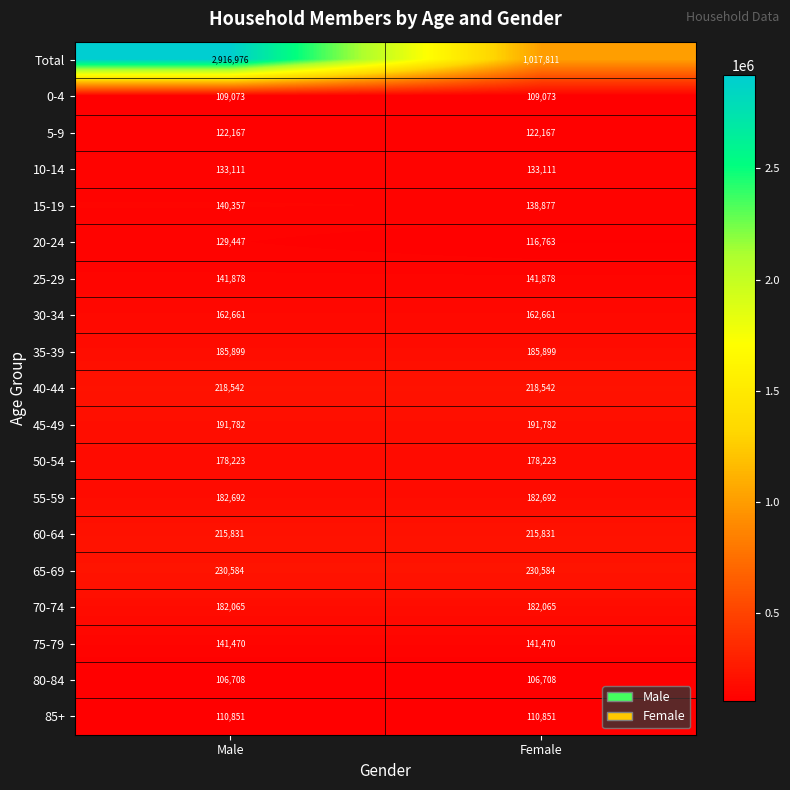

At which category is the sum across all series the highest?

Male